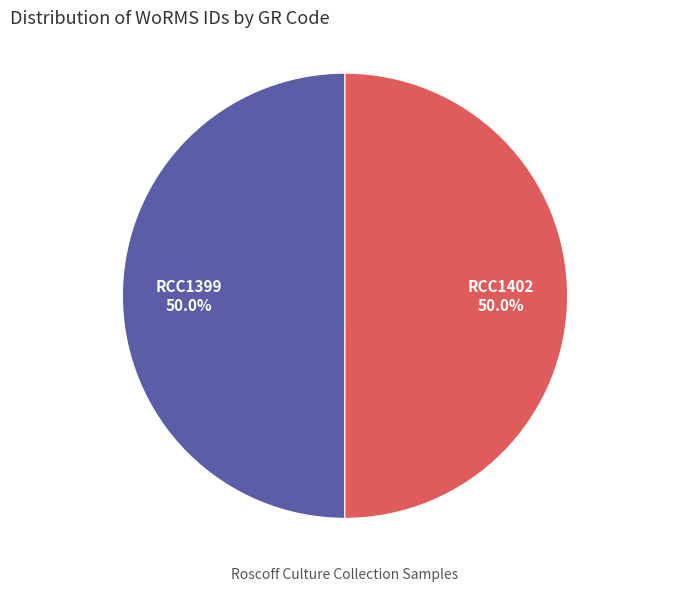

What portion of the pie excludes RCC1399?

50.0%